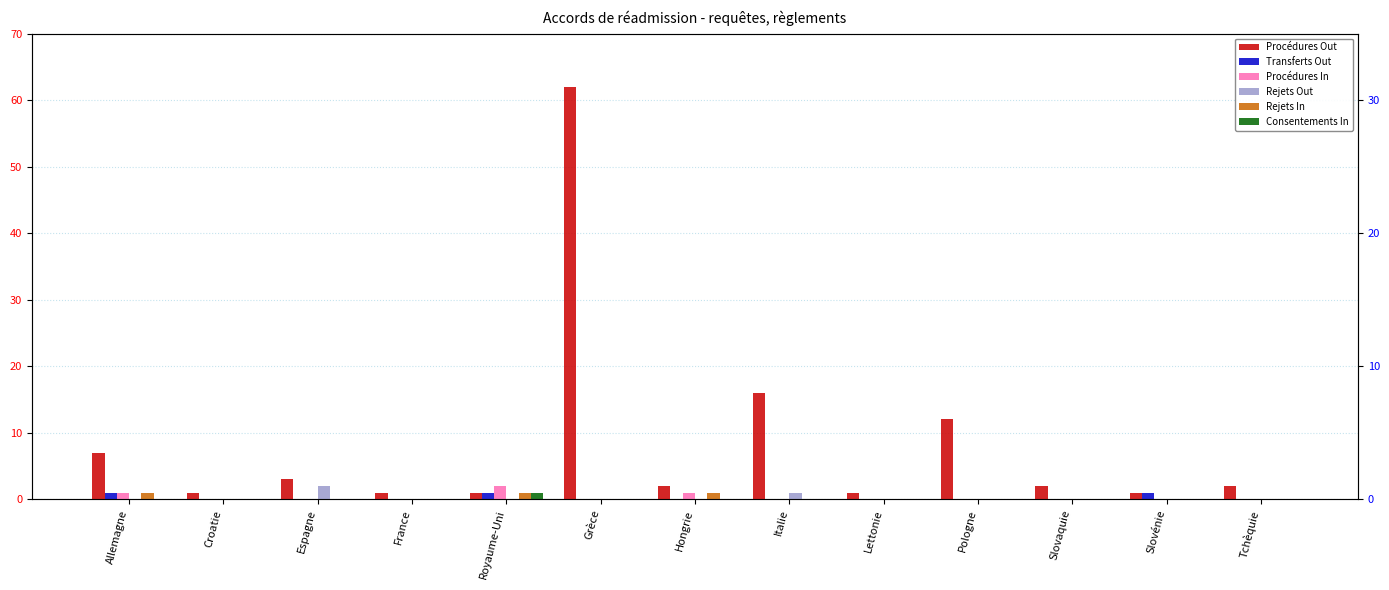

Does the chart contain stacked bars?

No